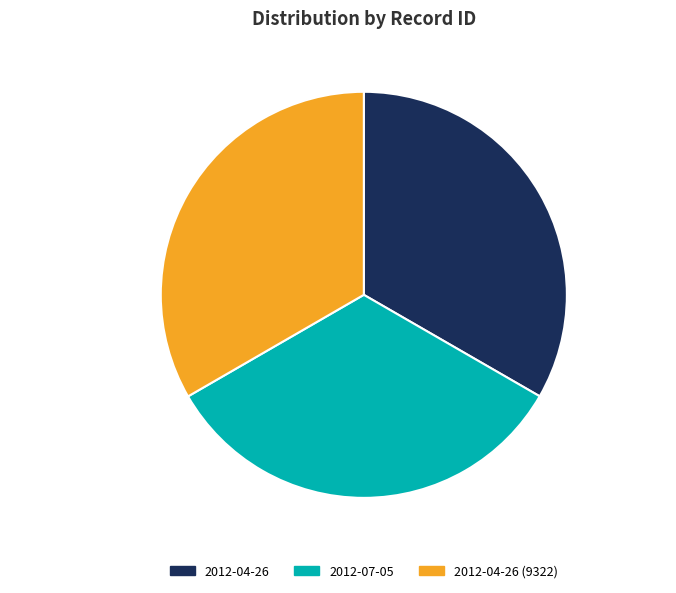

To the nearest percent, what is the average slice percentage?

33%